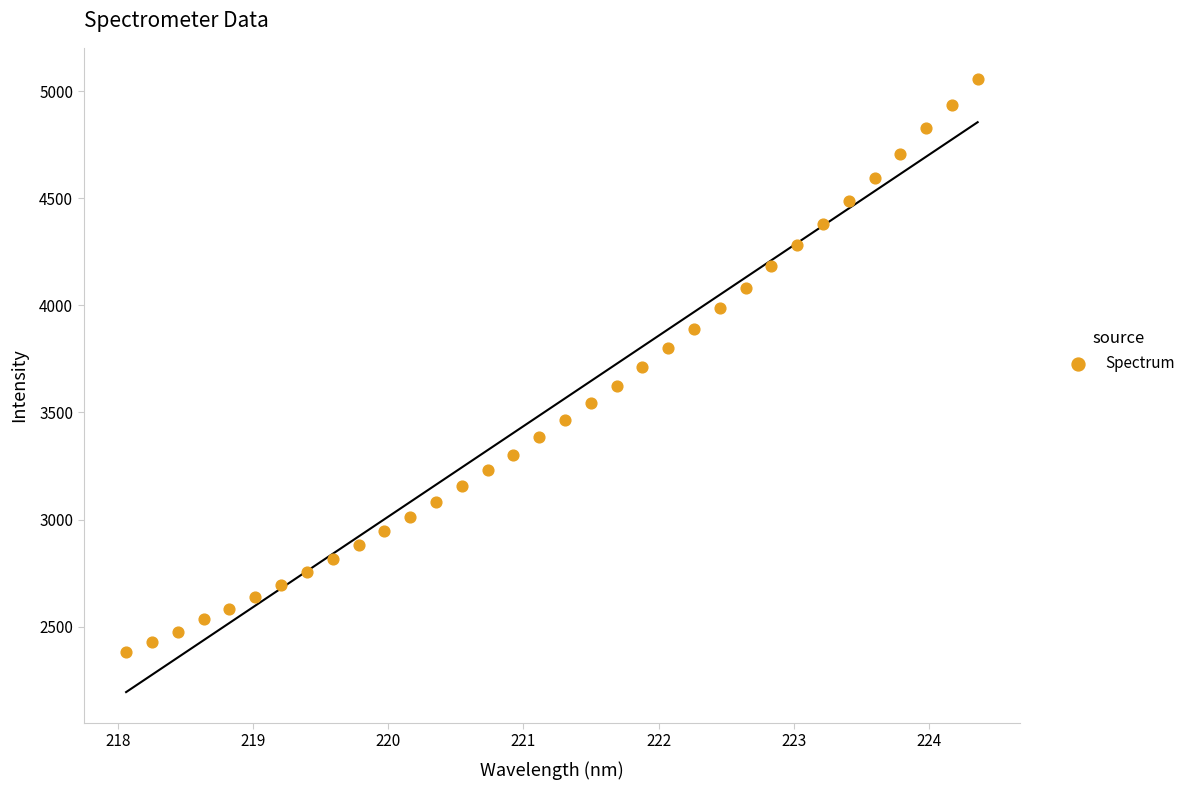

What is the range of Y values (max minus min)?

2678.8